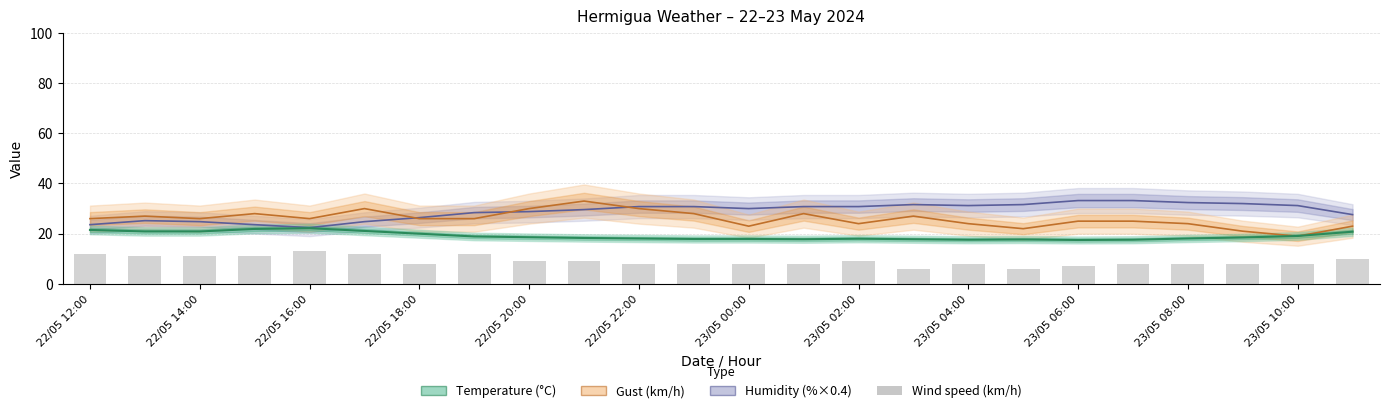

Which series has the largest range (max minus min)?

Gust (km/h)